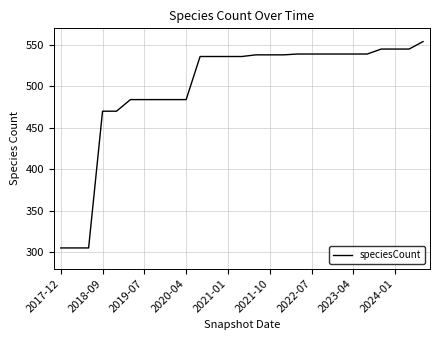

What is the difference between the second highest and second lowest values?

240